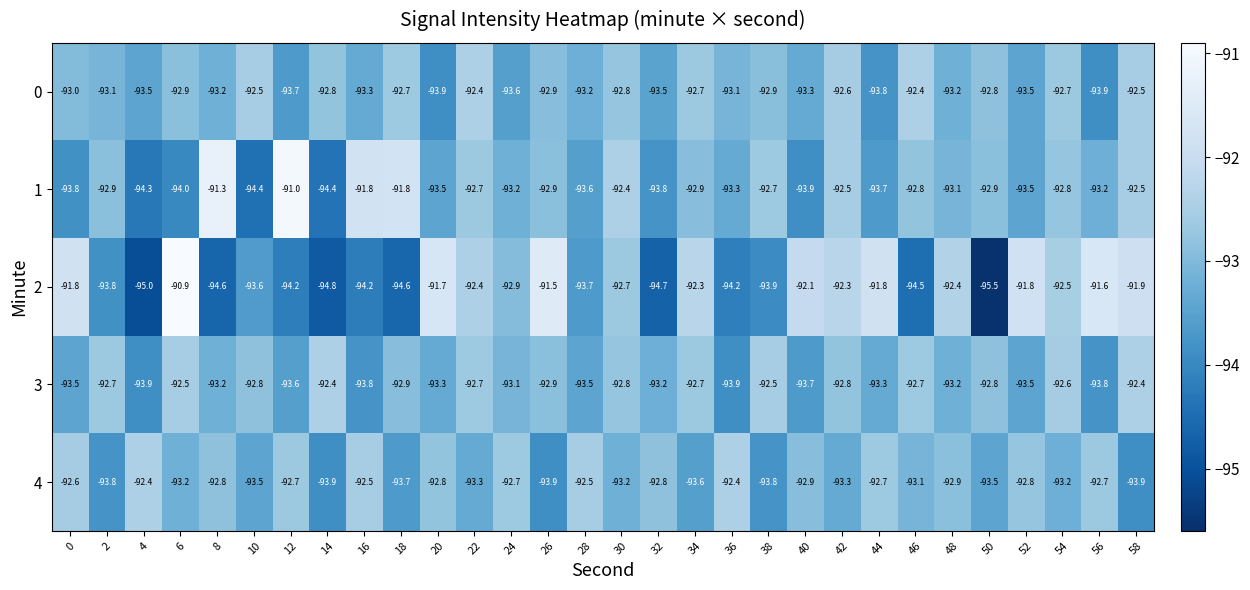

Is the value of 3 at 24 greater than the value of 0 at 10?

No